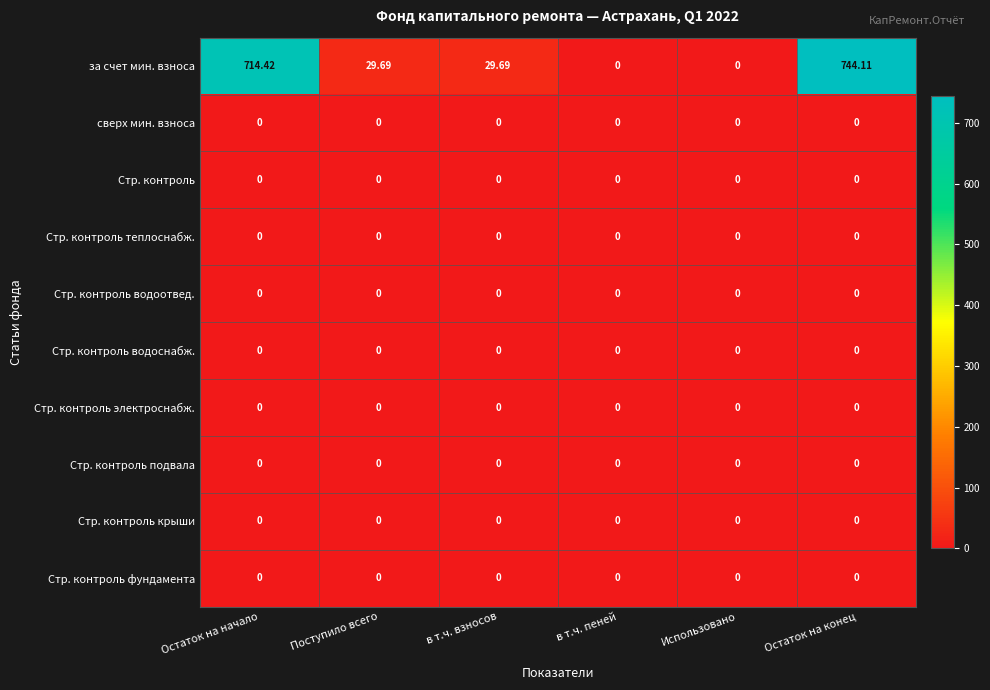

Which label corresponds to the largest value in the chart?

Остаток на конец